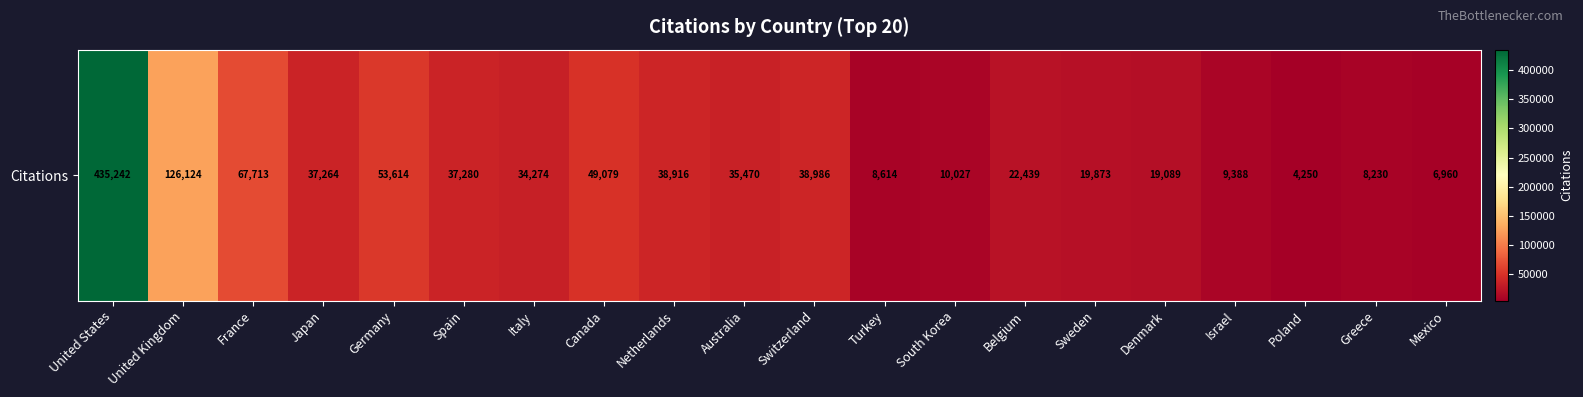

Where is the data nearest to the value 219746?

United Kingdom